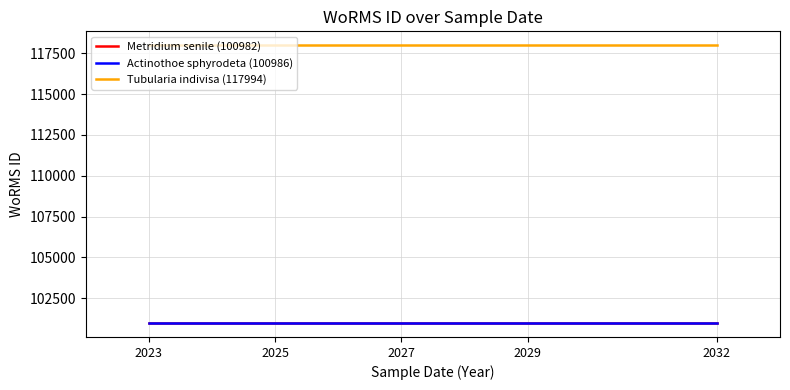

What is the total value across all series at 2032?

319962